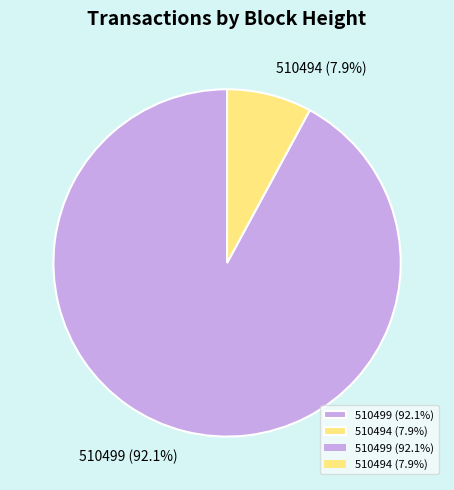

Which category has the biggest portion of the pie?

510499